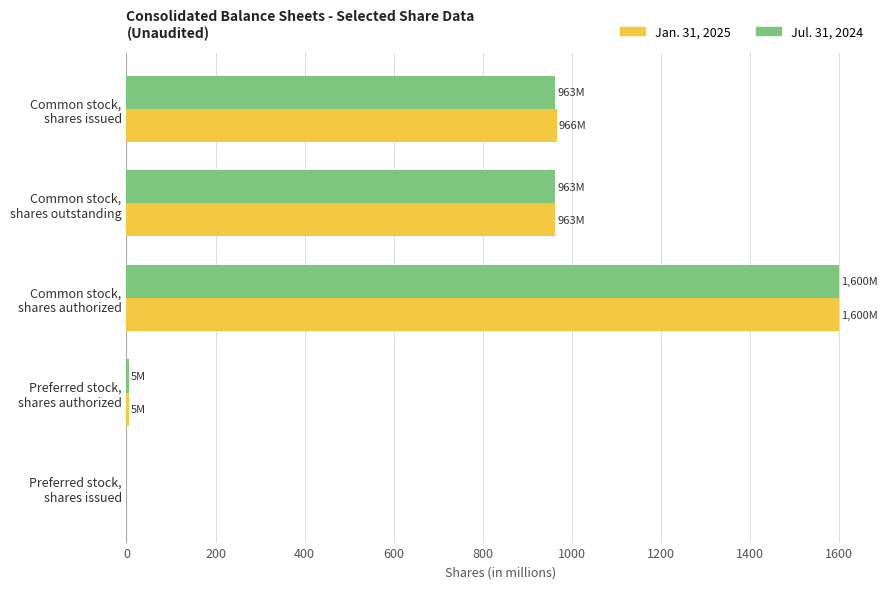

What is the greatest value displayed?

1600.0